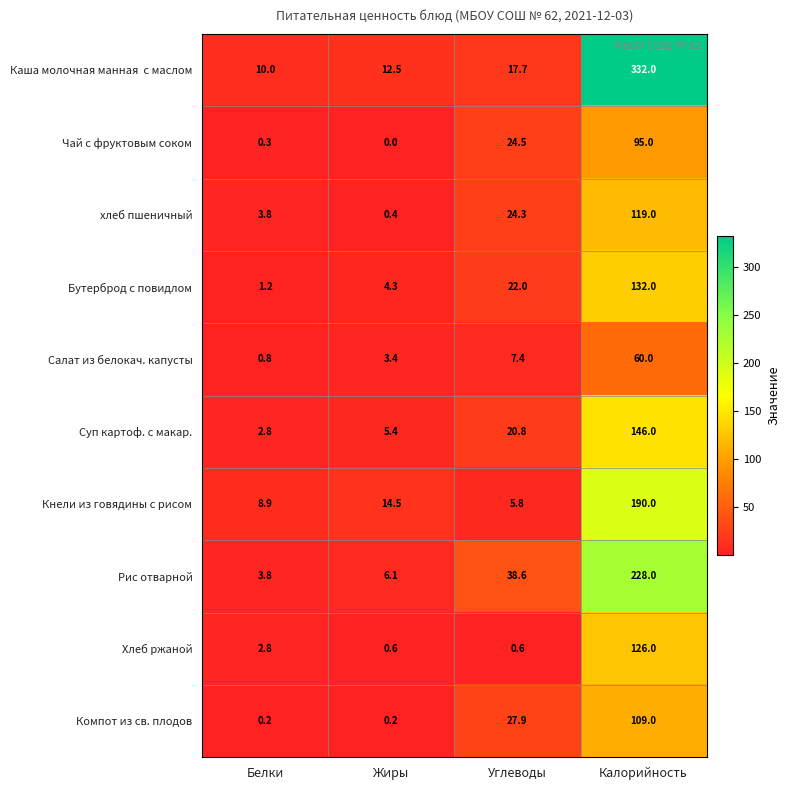

The Салат из белокач. капусты series shows 1.4 at Белки. True or false?

False